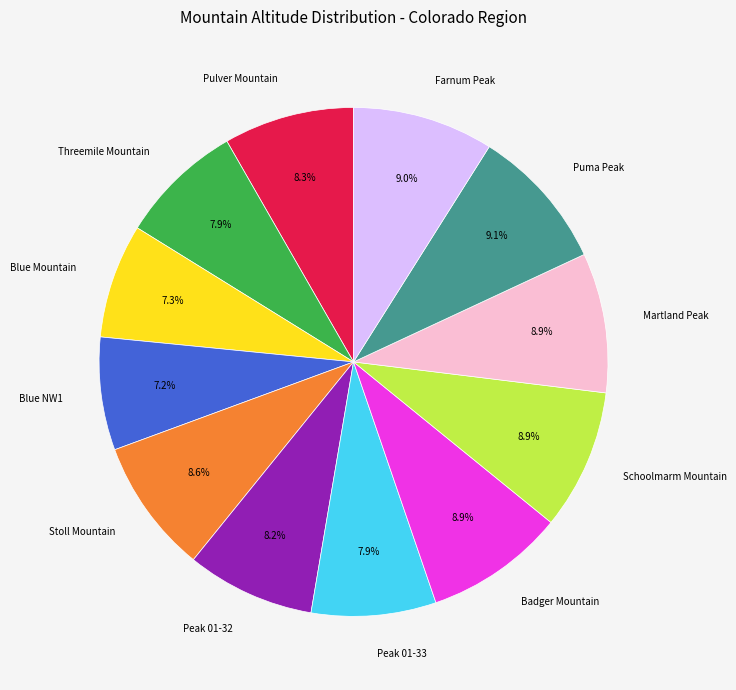

How many slices are in this pie chart?

12